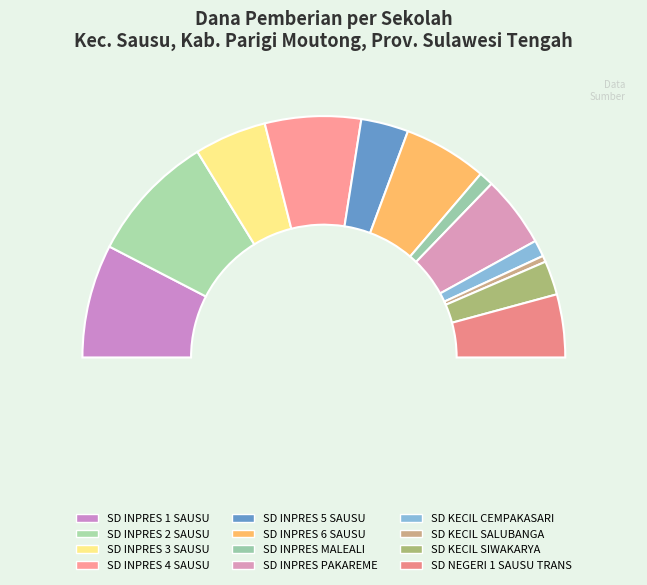

True or false: SD INPRES 6 SAUSU accounts for 17% of the total.

False